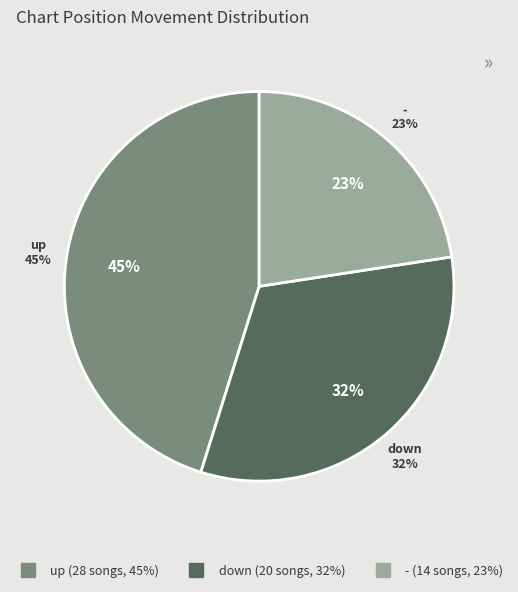

Does any single category account for the majority?

No